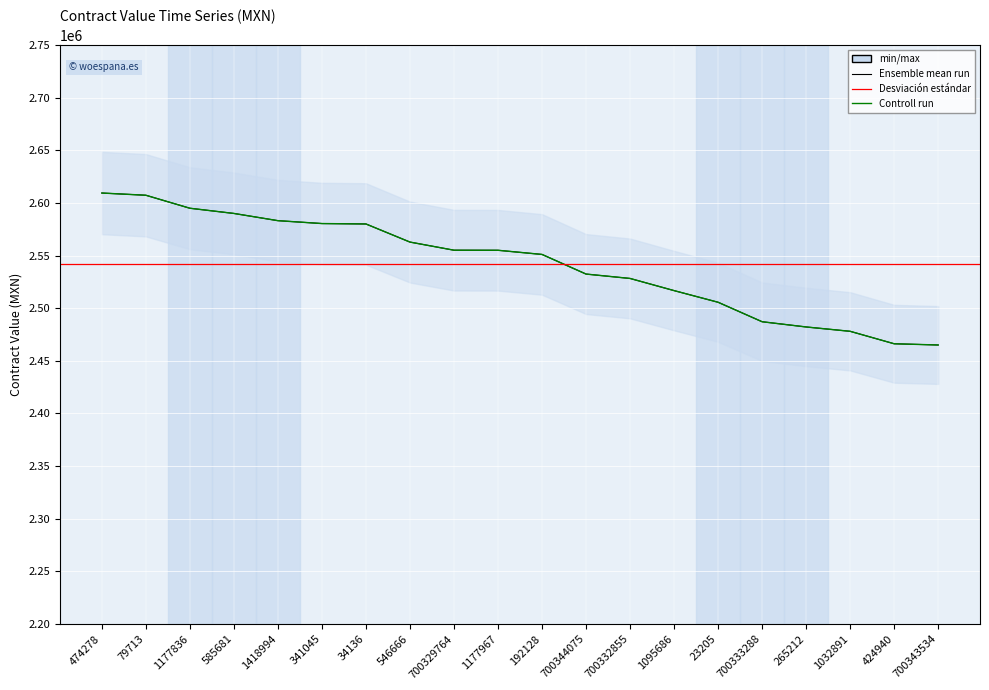

At how many categories does at least one series exceed 2565590?

7